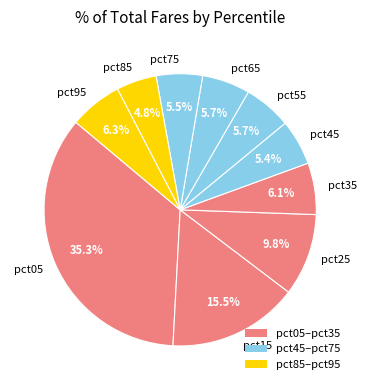

Combined, what portion of the pie is pct55 and pct85?

10.5%